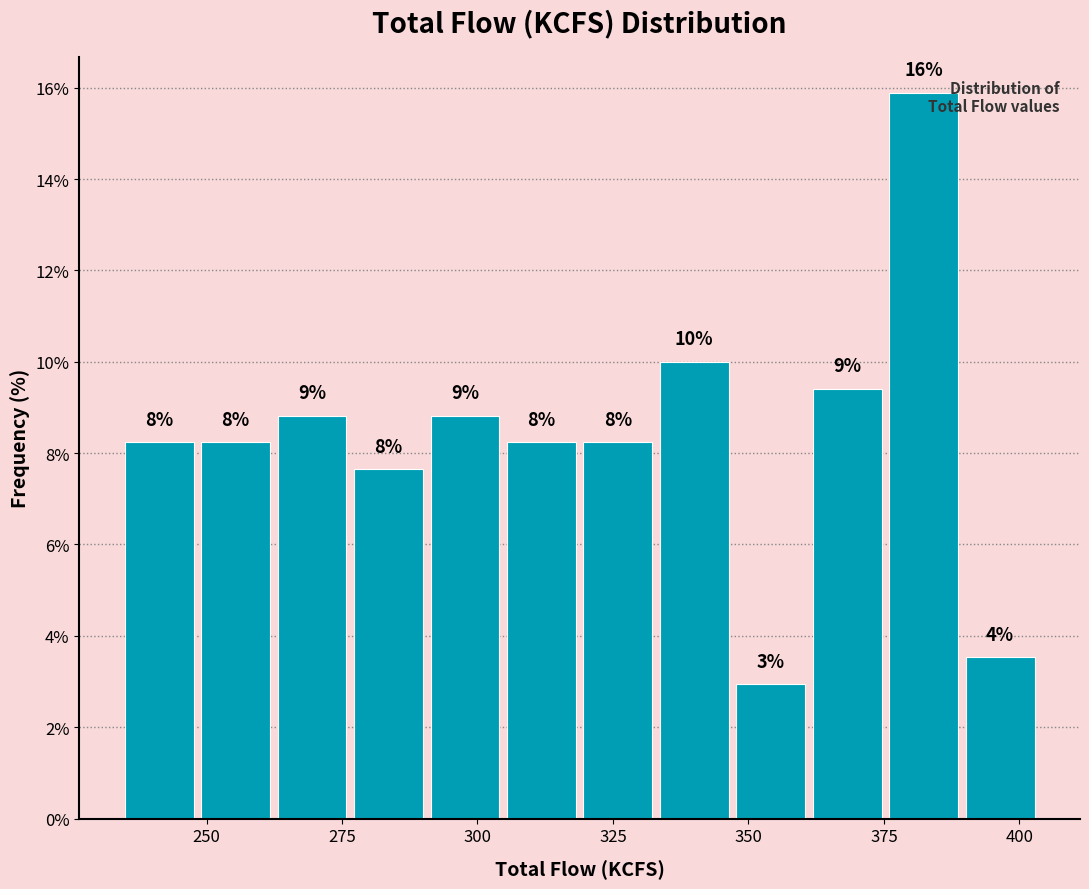

Around what value on the x-axis is the tallest bar? Give the approximate position of its centre, as read against the axis.

380